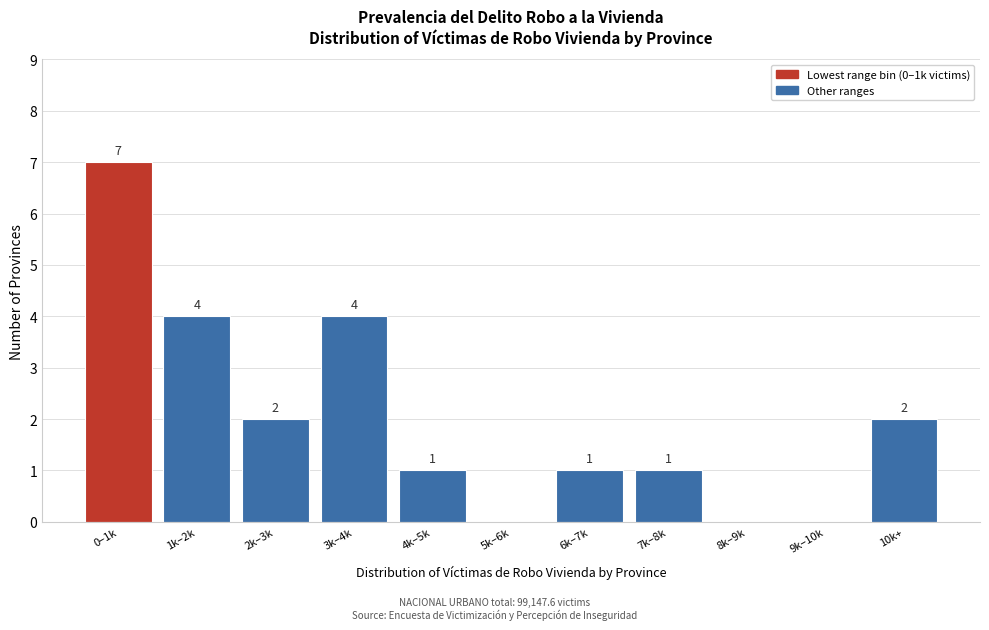

Reading left to right, transcribe all the data shown in this chart.

0–1k=7	1k–2k=4	2k–3k=2	3k–4k=4	4k–5k=1	5k–6k=0	6k–7k=1	7k–8k=1	8k–9k=0	9k–10k=0	10k+=2